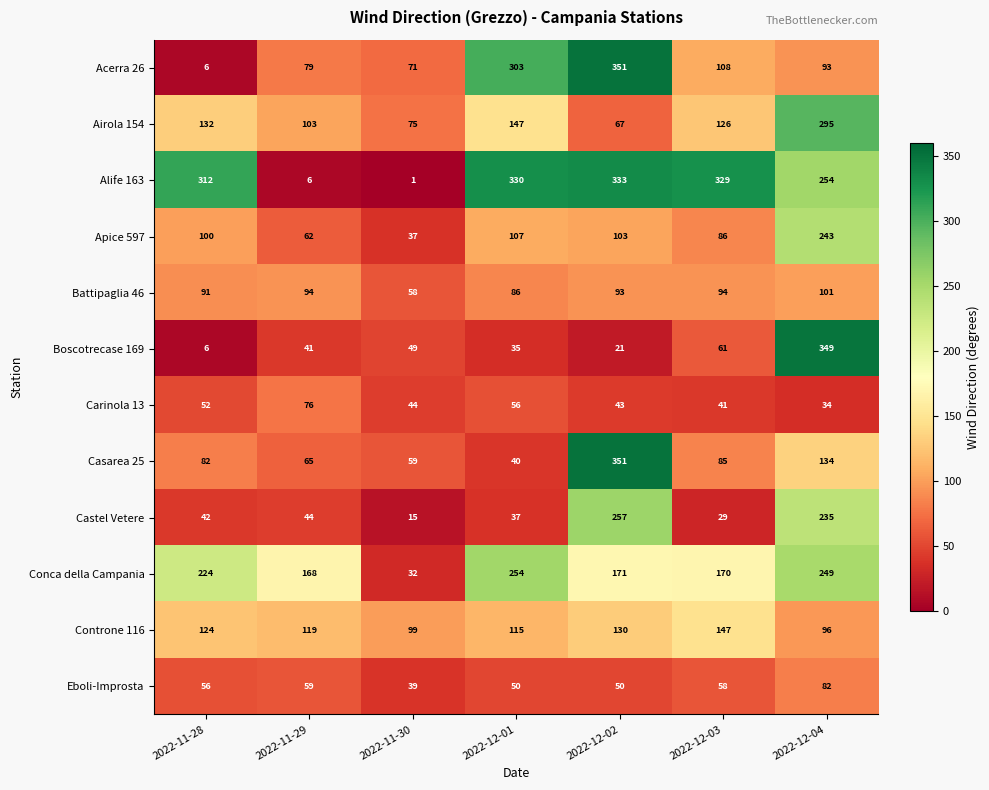

Which series changed the most between 2022-12-03 and 2022-12-04?

Boscotrecase 169